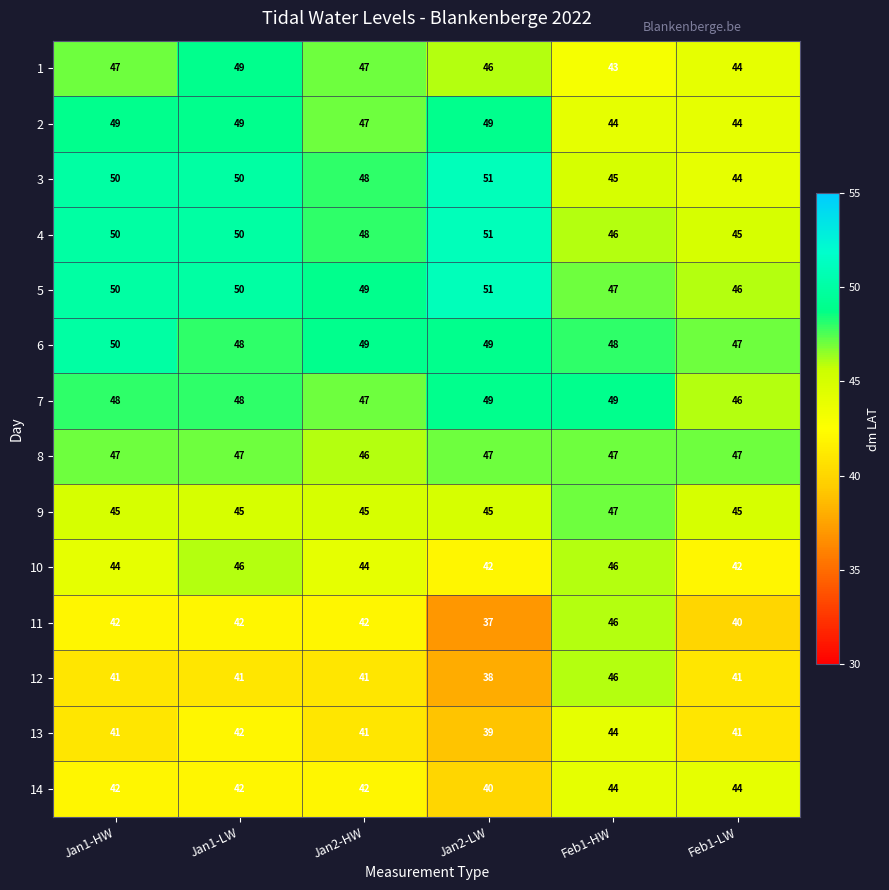

Which category has the highest value across all series?

Jan2-LW